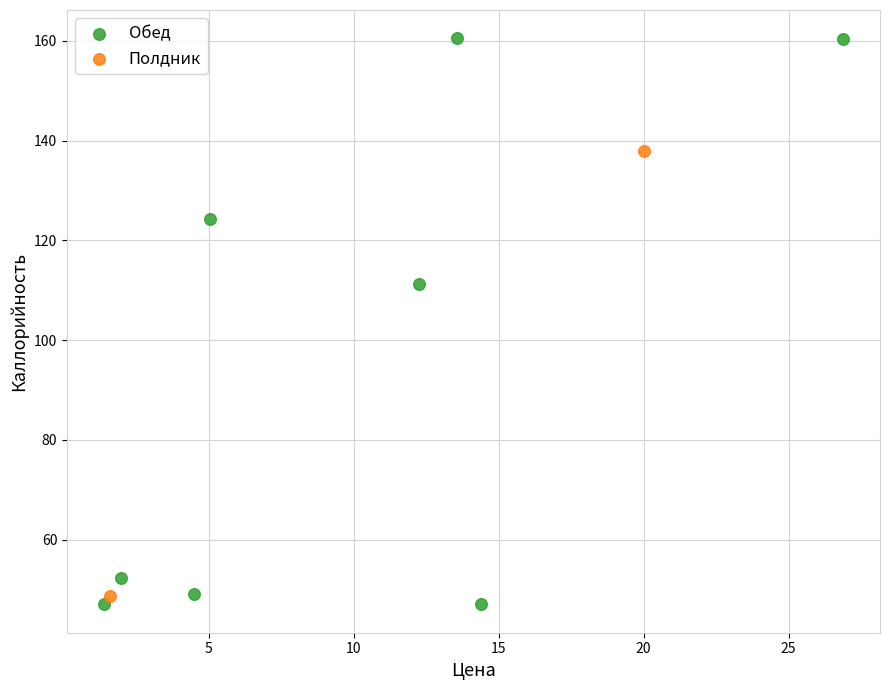

What are all the series names shown in the legend?

Обед, Полдник